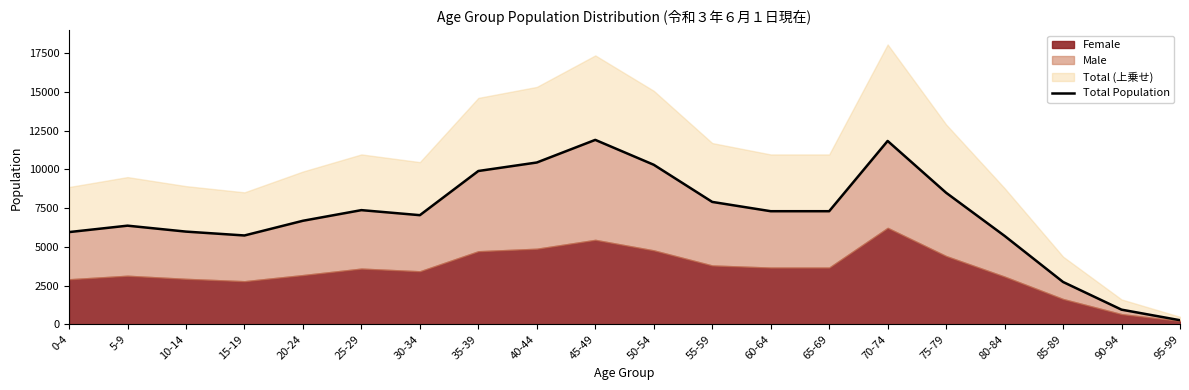

At which label does the data first exceed 7296?

25-29